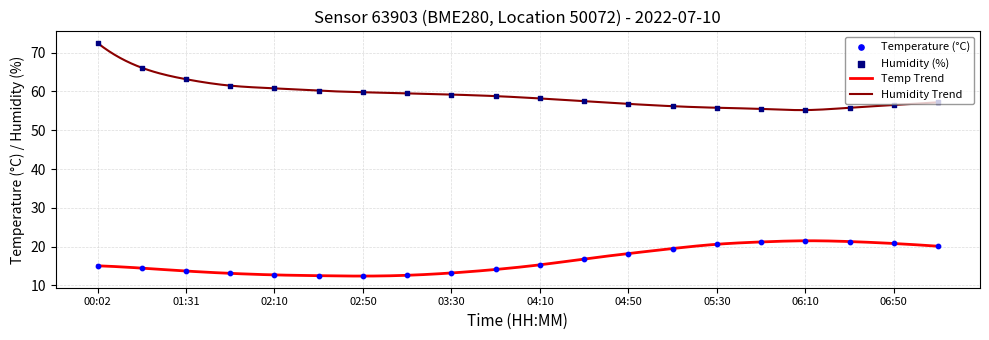

Which series has the largest total across all categories?

humidity